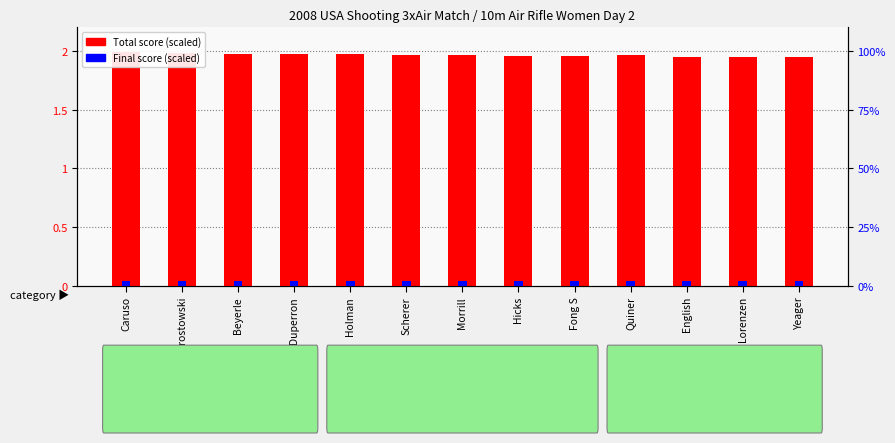

Rank the series by their average value, from lowest to highest.

Final score (scaled), Total score (scaled)